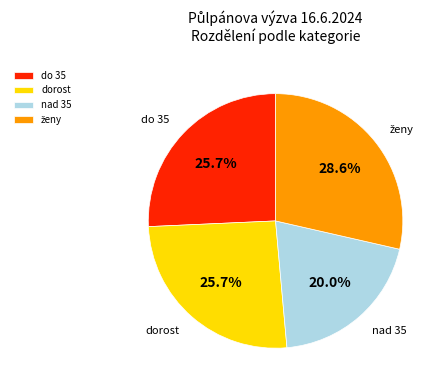

To the nearest percent, what is the average slice percentage?

25%